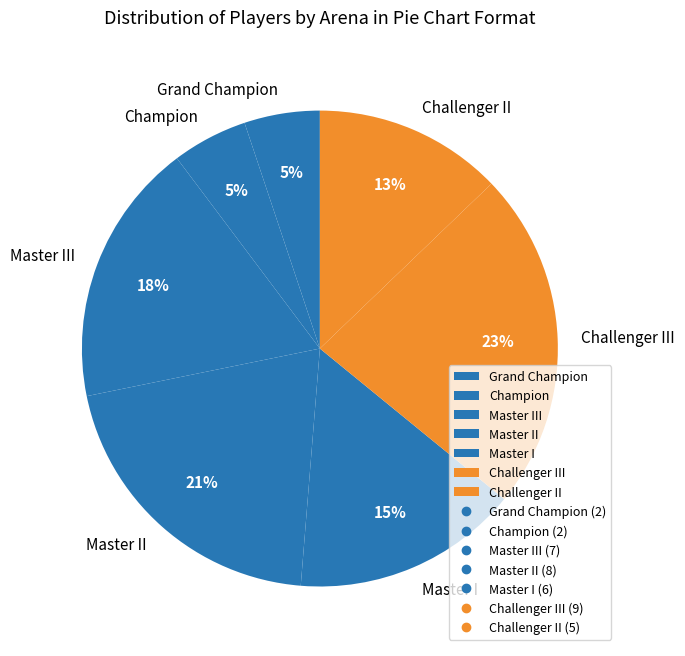

Which has a higher value, Grand Champion or Master II?

Master II